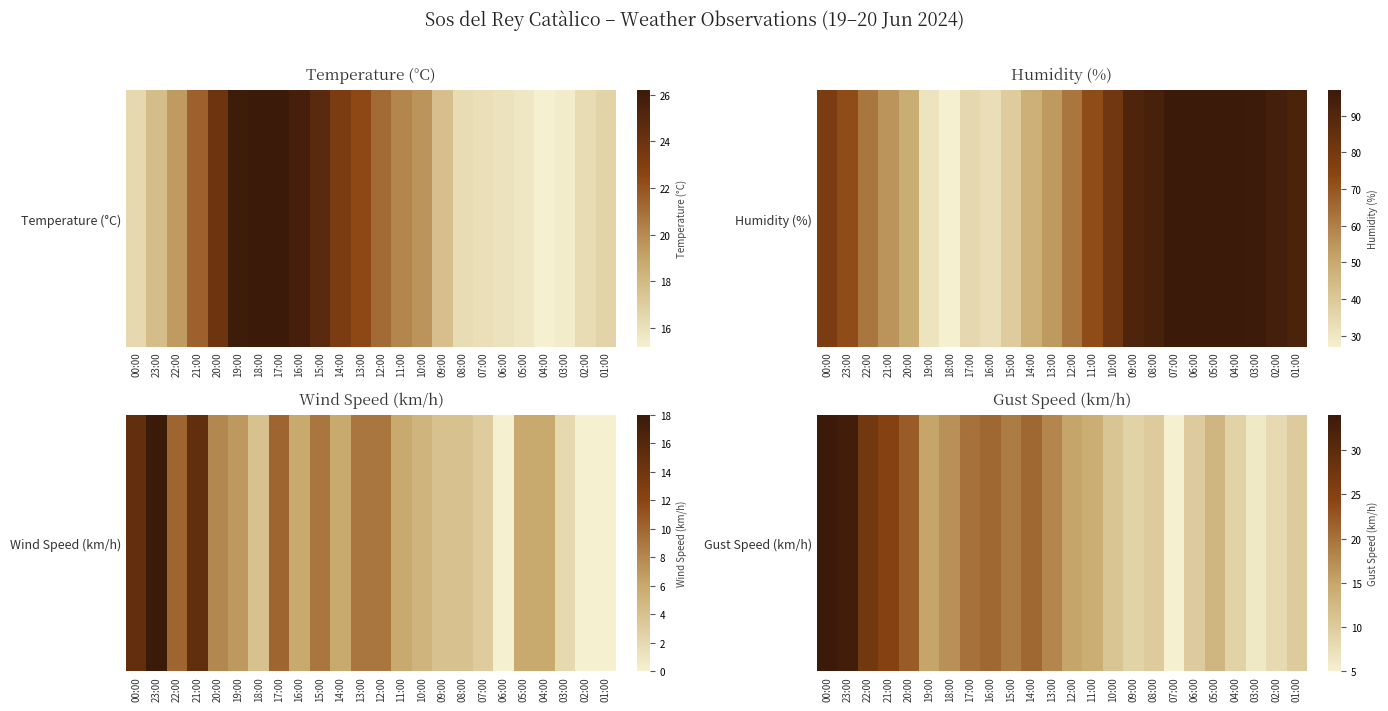

Rank the categories by value from lowest to highest.

07:00, 03:00, 02:00, 09:00, 04:00, 08:00, 06:00, 01:00, 10:00, 05:00, 11:00, 19:00, 12:00, 18:00, 13:00, 15:00, 17:00, 16:00, 14:00, 20:00, 21:00, 22:00, 23:00, 00:00